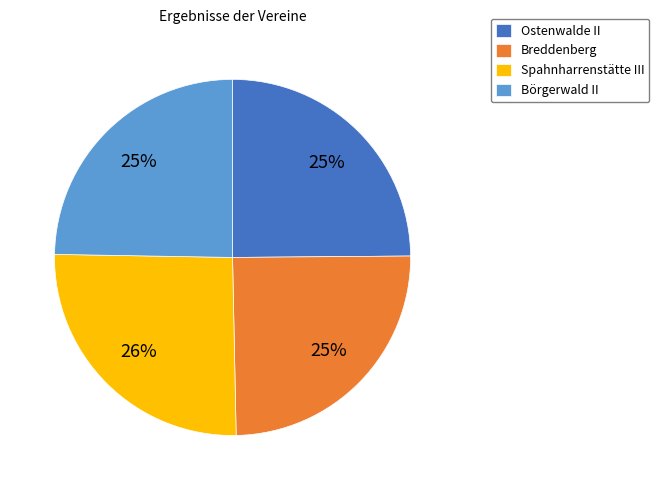

What percentage is the Spahnharrenstätte III slice, to the nearest percent?

26%